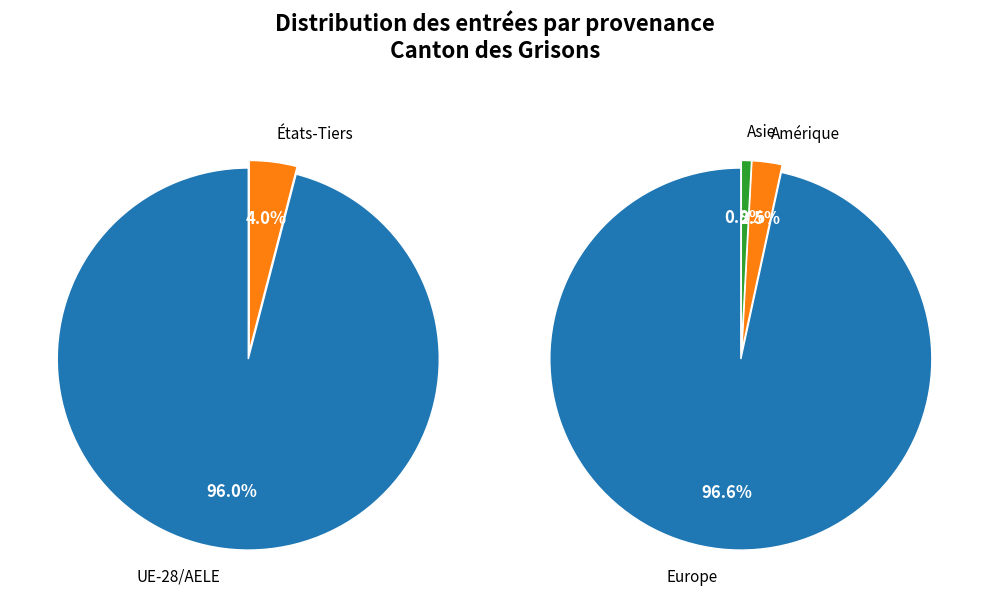

How much of the chart is everything except Asie?

99.2%